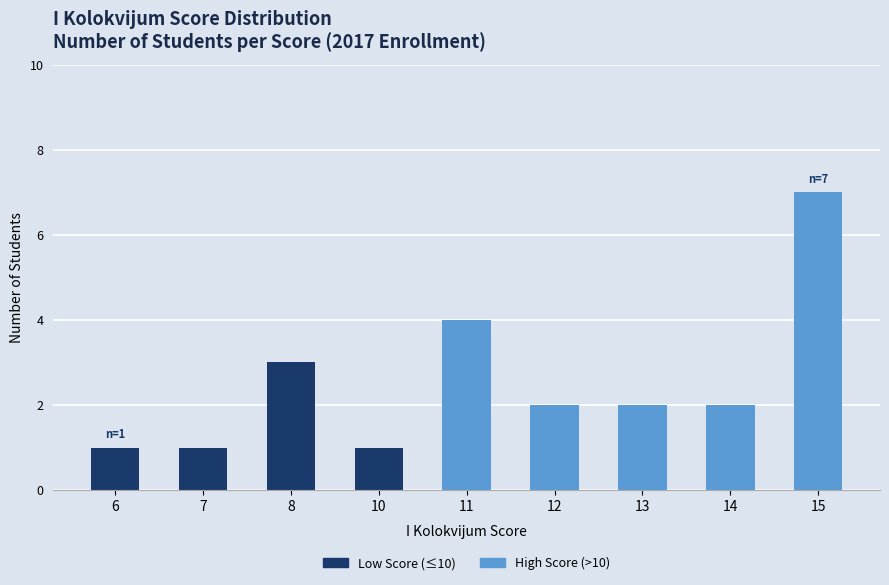

What is the highest value of the Low Score (≤10) series?

3